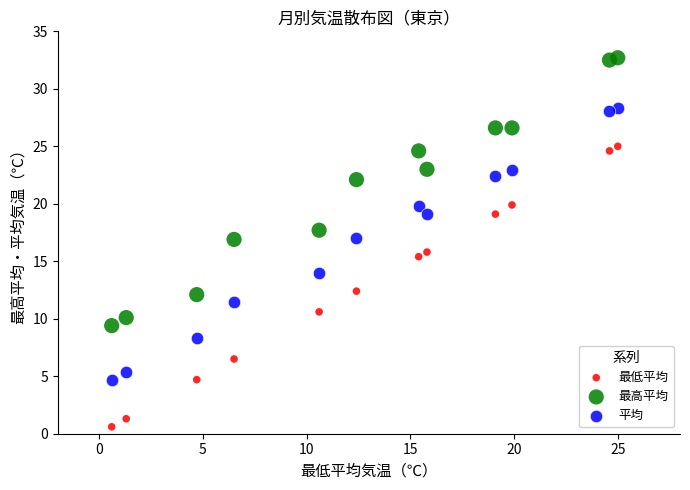

What are all the series names shown in the legend?

最低平均, 最高平均, 平均